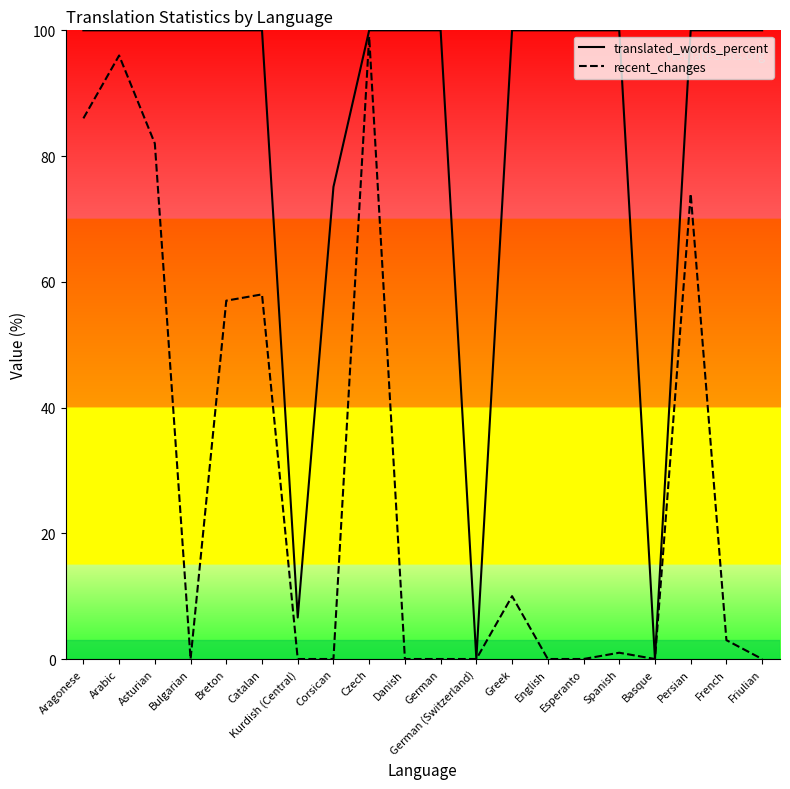

Reading left to right, what are all the values shown in this chart?

translated_words_percent: Aragonese=100.0	Arabic=100.0	Asturian=100.0	Bulgarian=100.0	Breton=100.0	Catalan=100.0	Kurdish (Central)=6.6	Corsican=75.1	Czech=100.0	Danish=100.0	German=100.0	German (Switzerland)=0.0	Greek=100.0	English=100.0	Esperanto=100.0	Spanish=100.0	Basque=0.0	Persian=100.0	French=100.0	Friulian=100.0
recent_changes: Aragonese=86.0	Arabic=96.0	Asturian=82.0	Bulgarian=0.0	Breton=57.0	Catalan=58.0	Kurdish (Central)=0.0	Corsican=0.0	Czech=99.0	Danish=0.0	German=0.0	German (Switzerland)=0.0	Greek=10.0	English=0.0	Esperanto=0.0	Spanish=1.0	Basque=0.0	Persian=74.0	French=3.0	Friulian=0.0